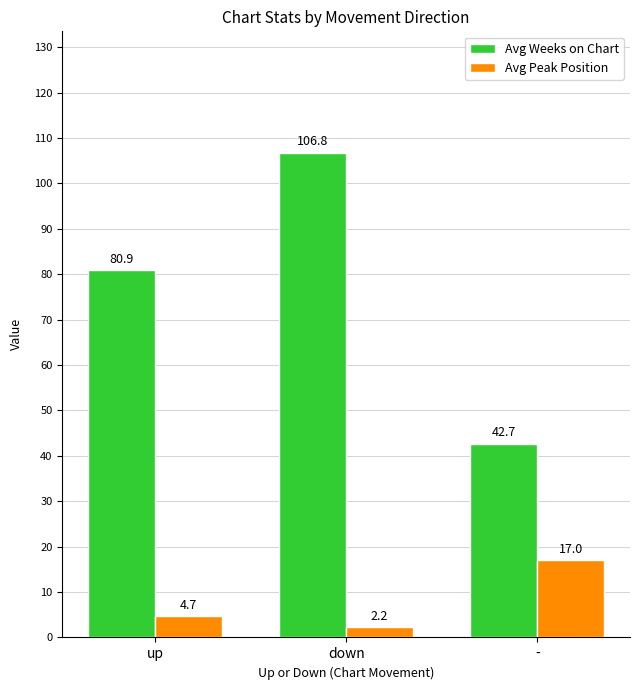

At down, list the series in order from smallest to largest.

Avg Peak Position, Avg Weeks on Chart